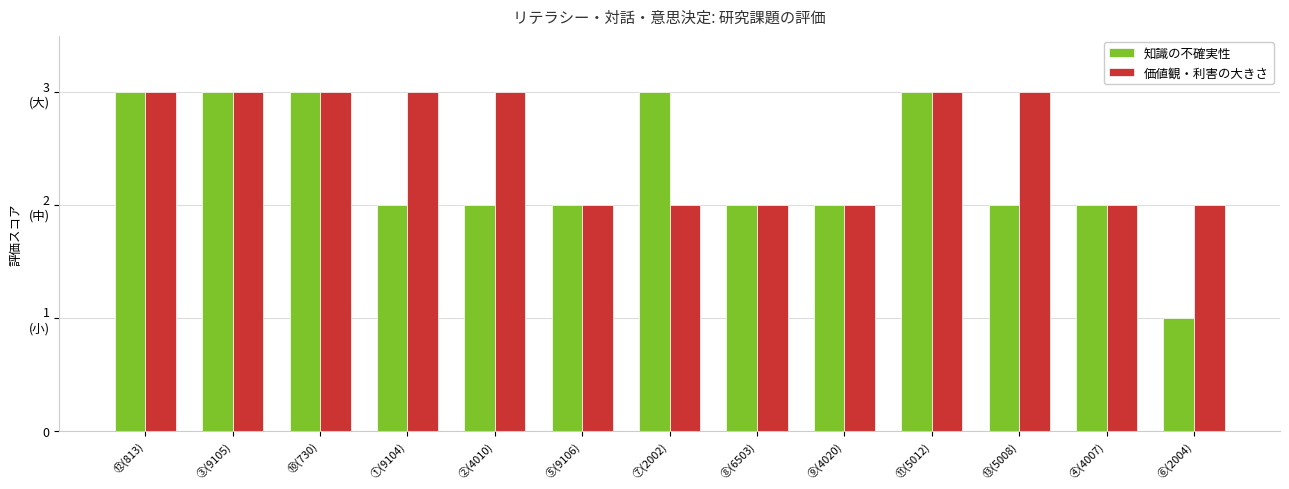

Rank the categories by 知識の不確実性 value from highest to lowest.

⑫(813), ③(9105), ⑩(730), ⑦(2002), ⑪(5012), ①(9104), ②(4010), ⑤(9106), ⑧(6503), ⑨(4020), ⑬(5008), ④(4007), ⑥(2004)